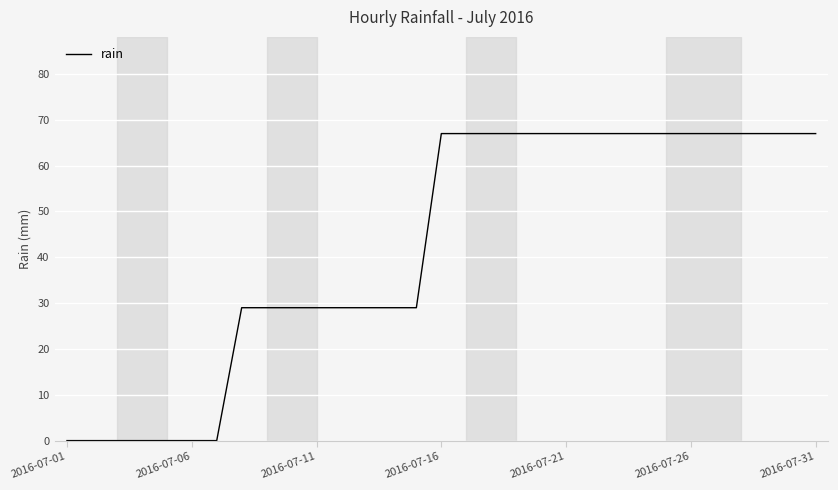

What is the difference between the maximum and minimum values?

67